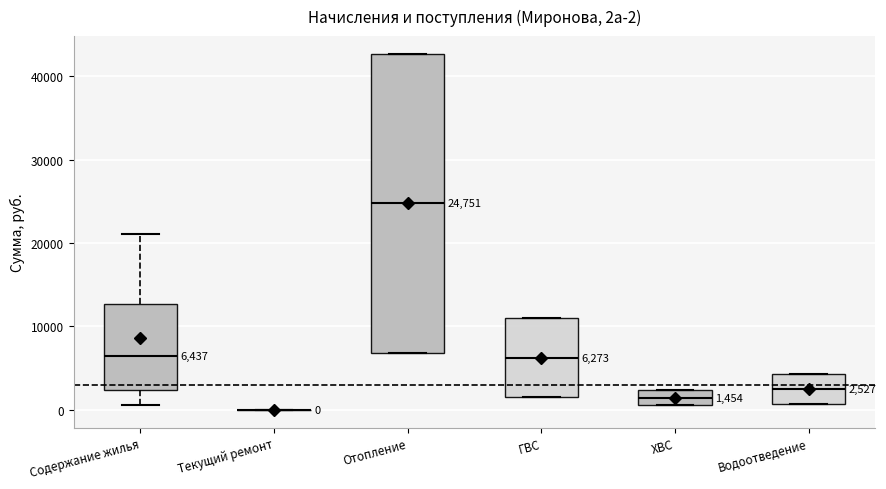

Which box is the tallest, from its lower edge to its upper edge?

Отопление